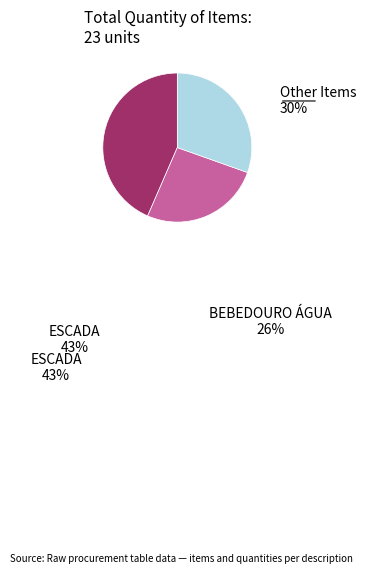

Is there a majority slice in this chart?

No